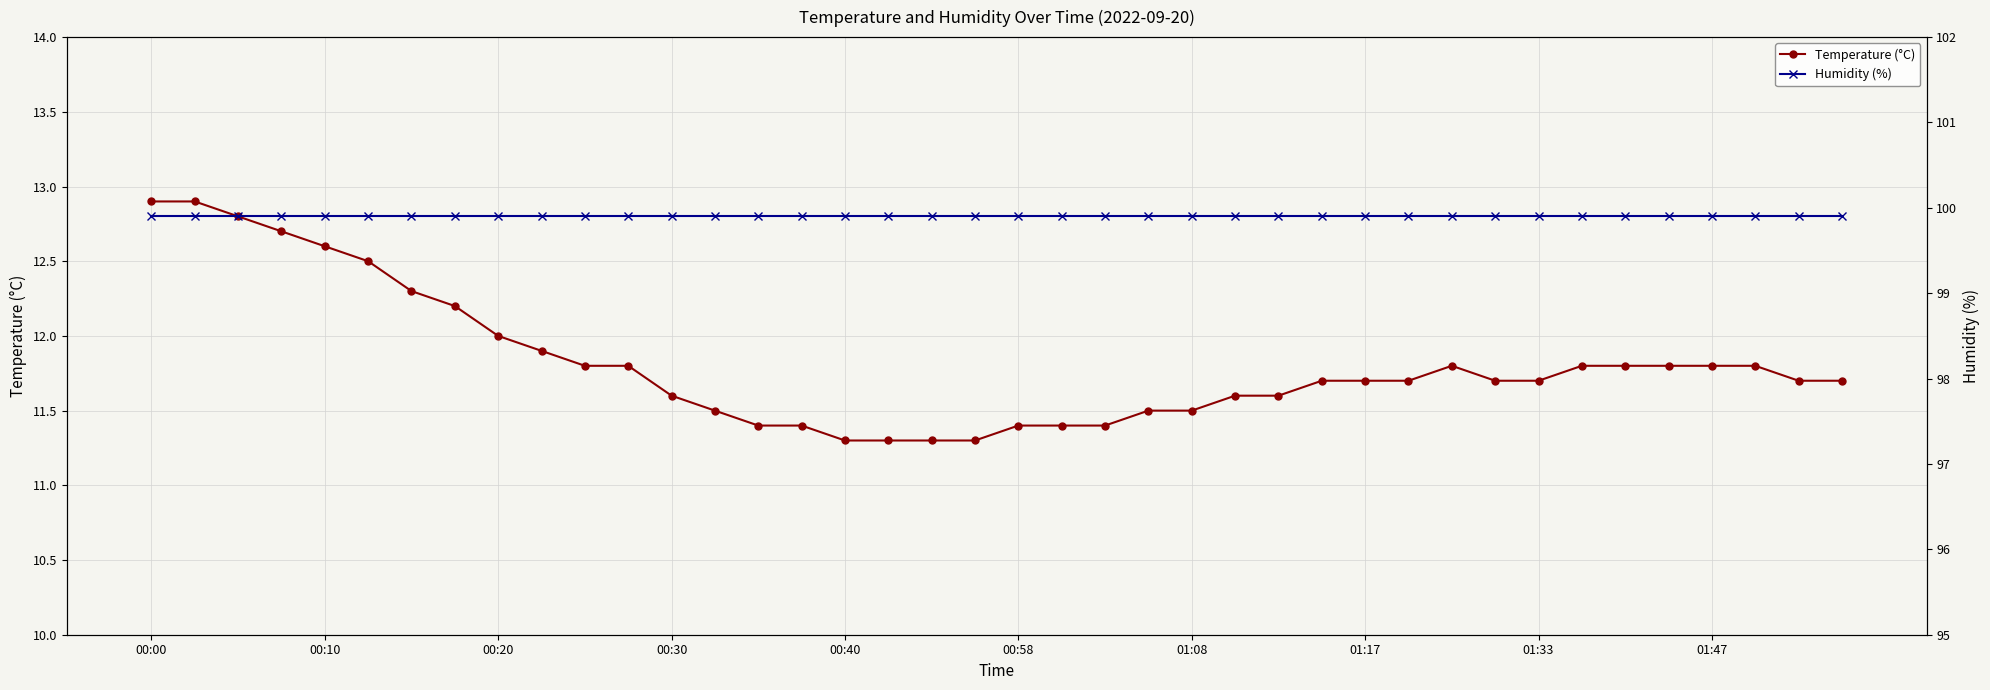

True or false: Humidity (%) and Temperature (°C) cross at least once.

False